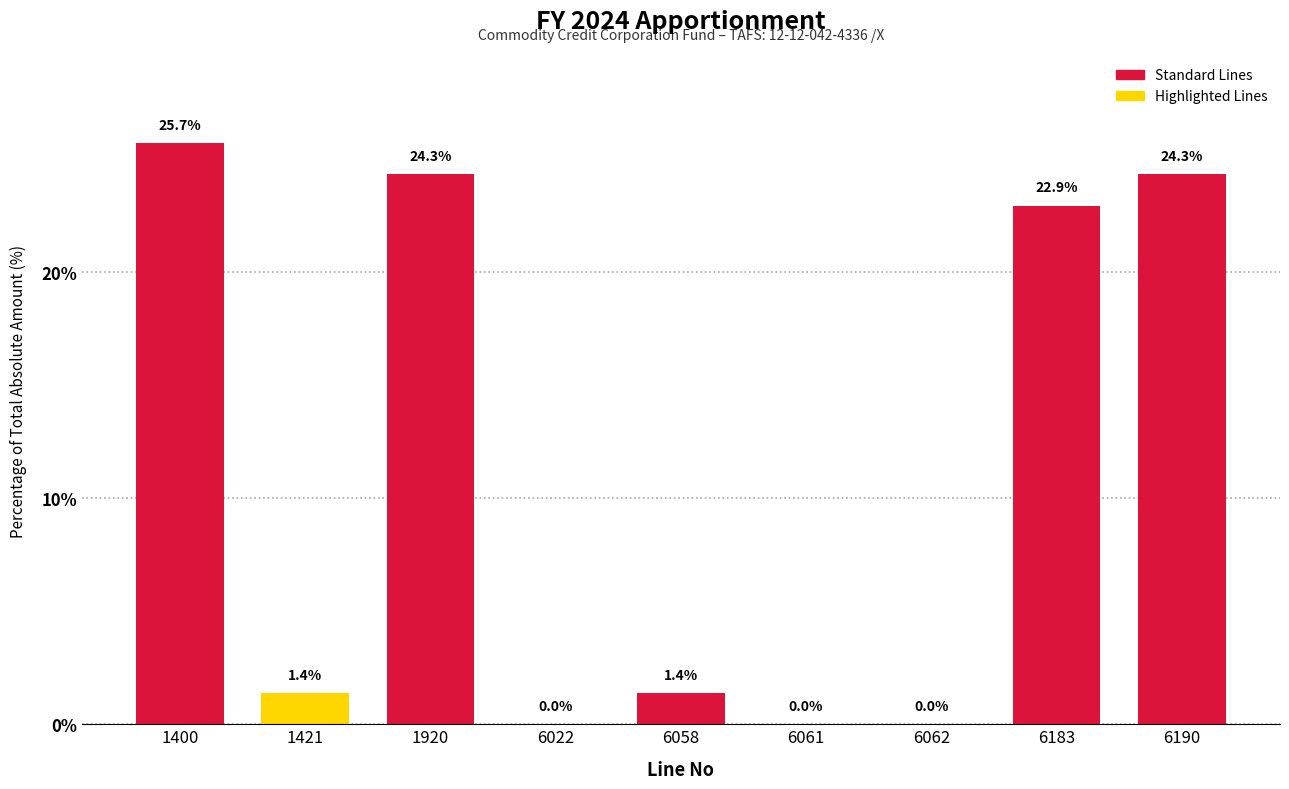

Which label corresponds to the largest value in the chart?

1400